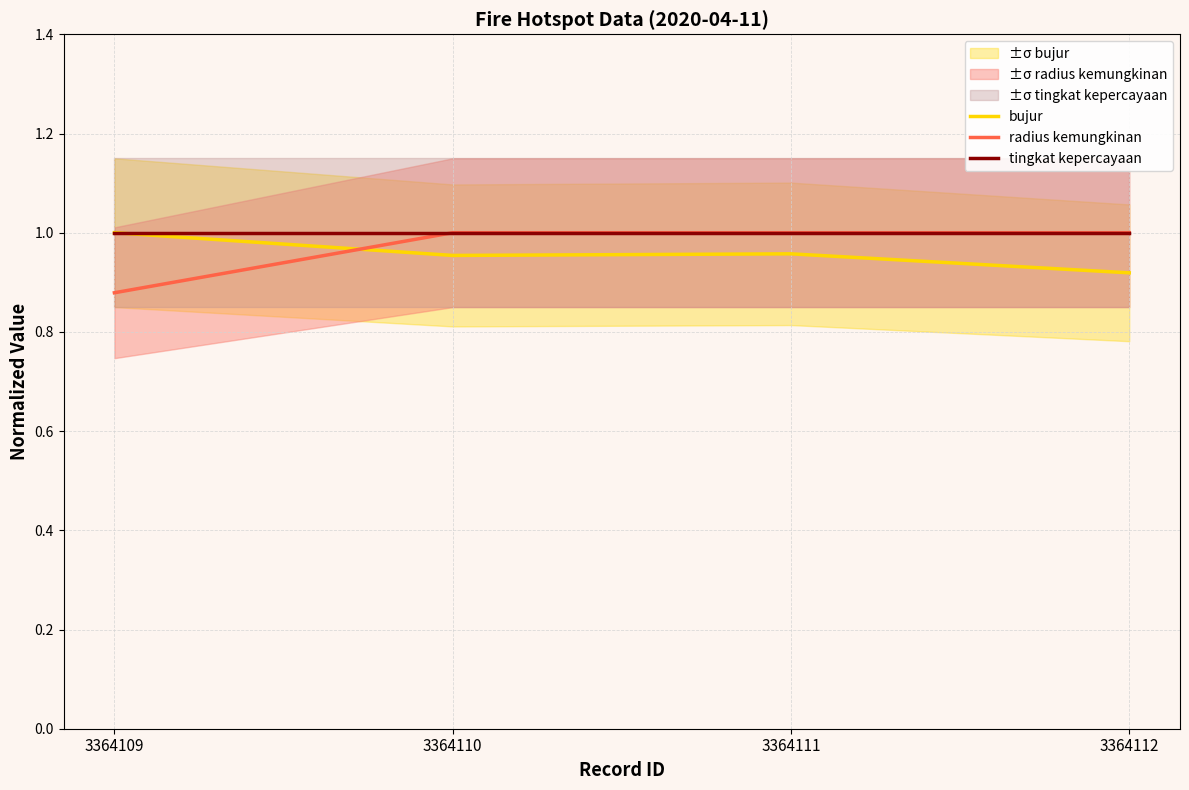

What is the sum of the bujur values at 3364111 and 3364110?

1.9